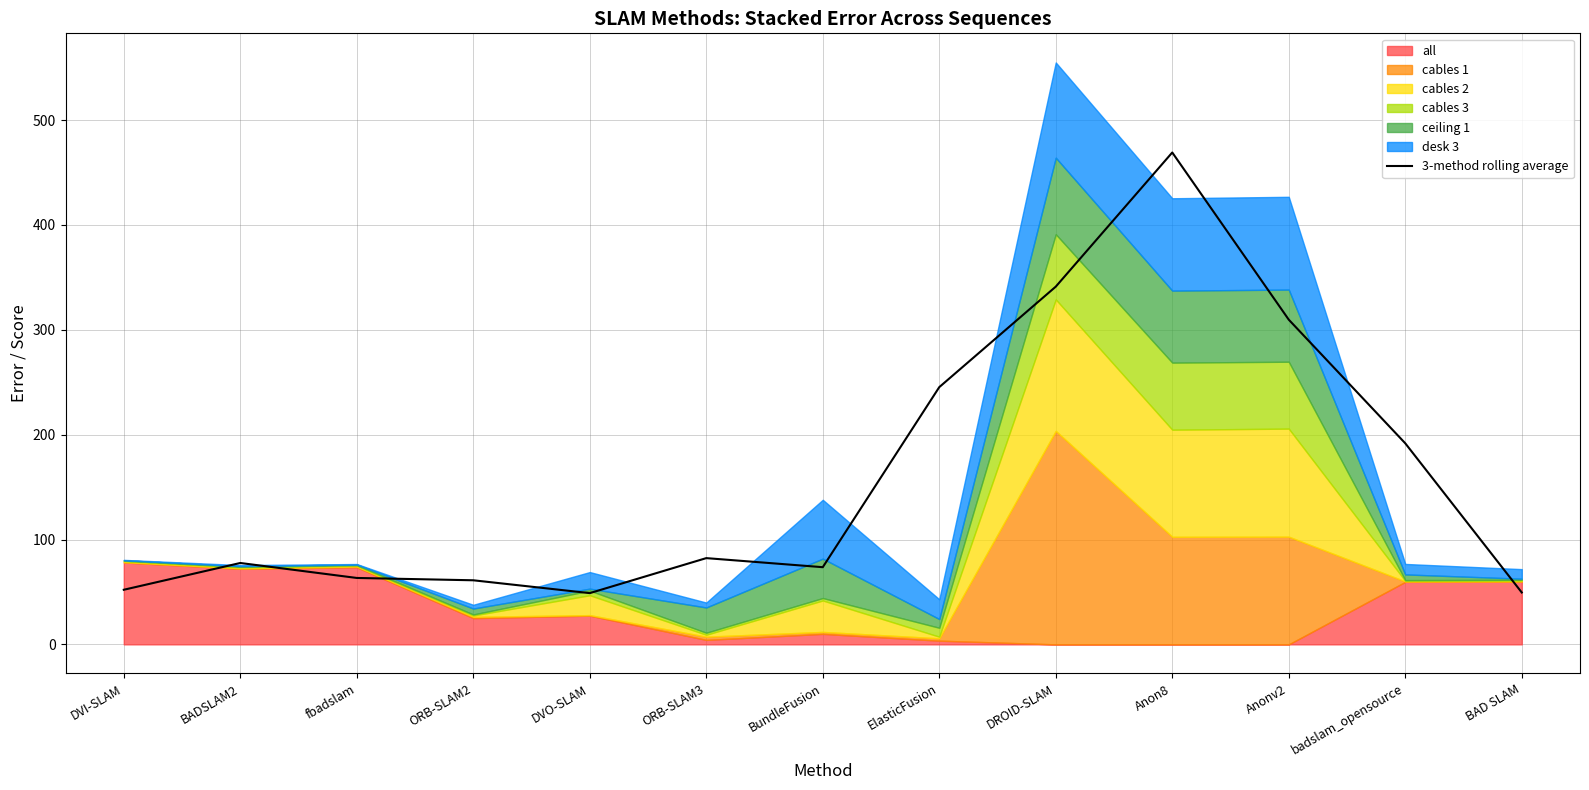

What is the maximum value shown in the chart?

469.0